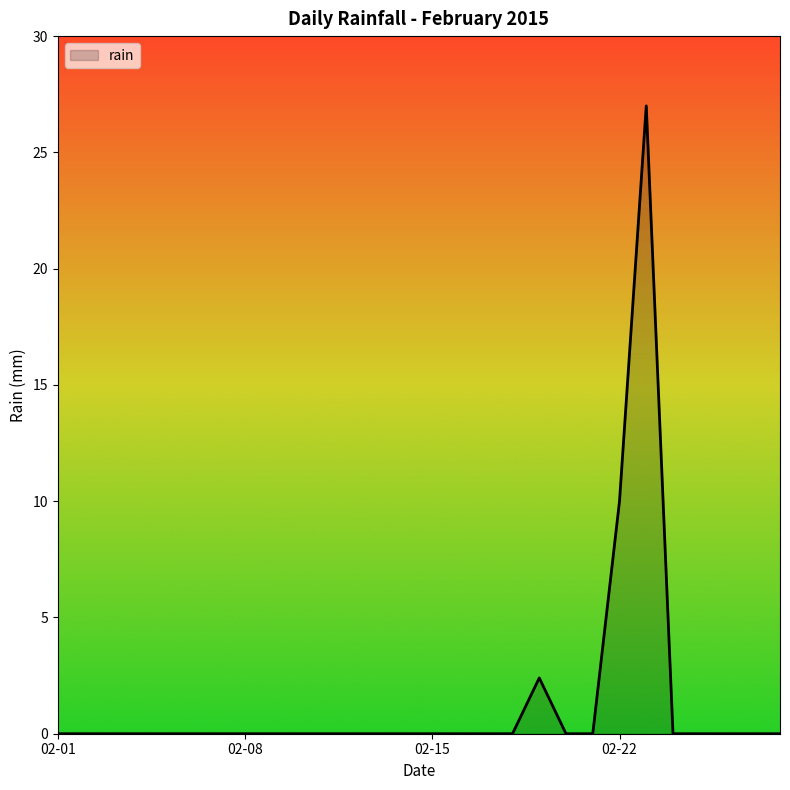

What is the difference between the maximum and minimum values?

27.0